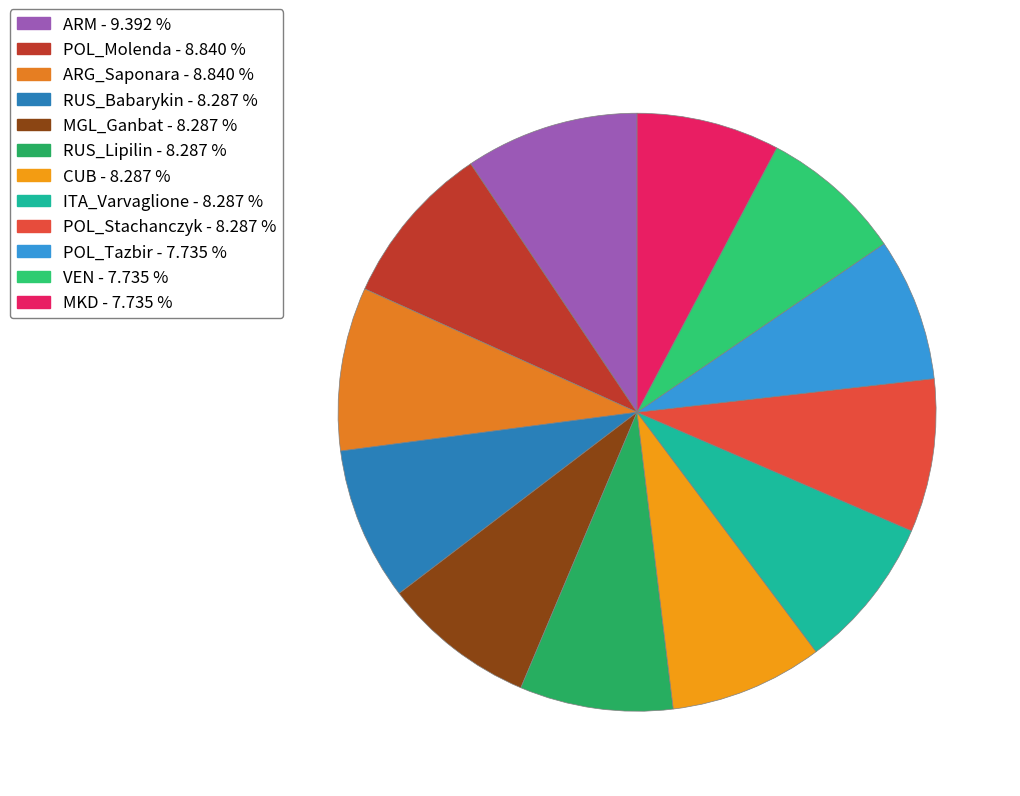

To the nearest percent, what is the difference between the largest and smallest slice percentages?

2%